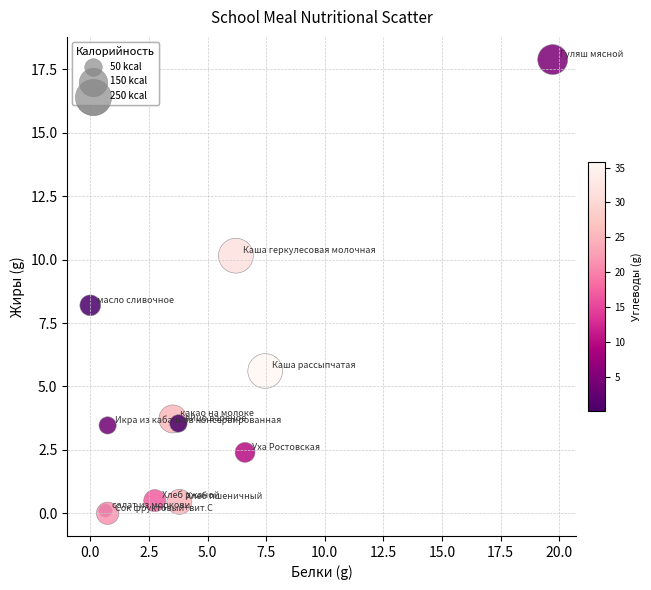

What Y value in the scatter plot is closest to 8?

8.2